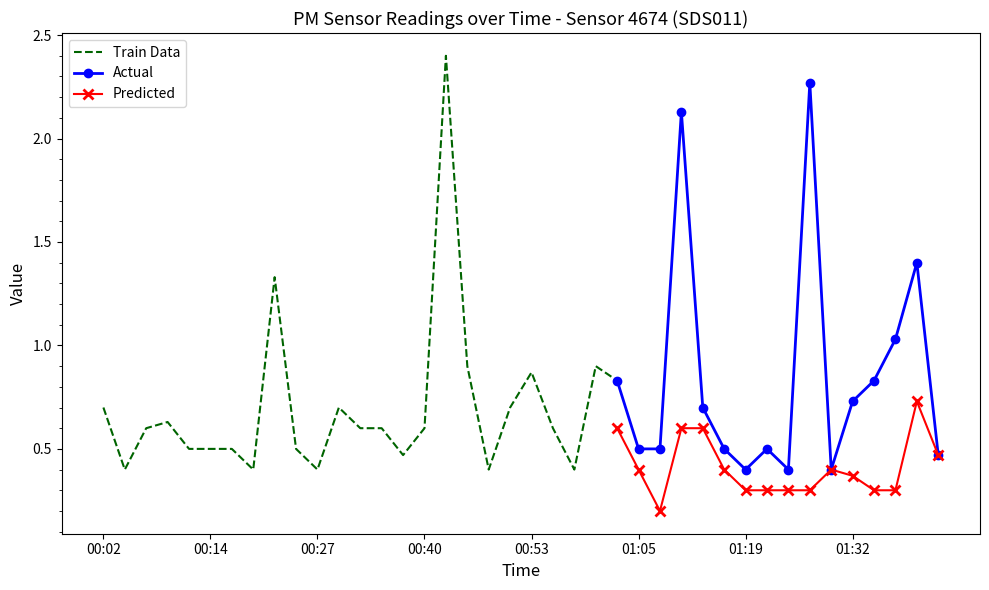

Is this an area chart (filled region under the line)?

No